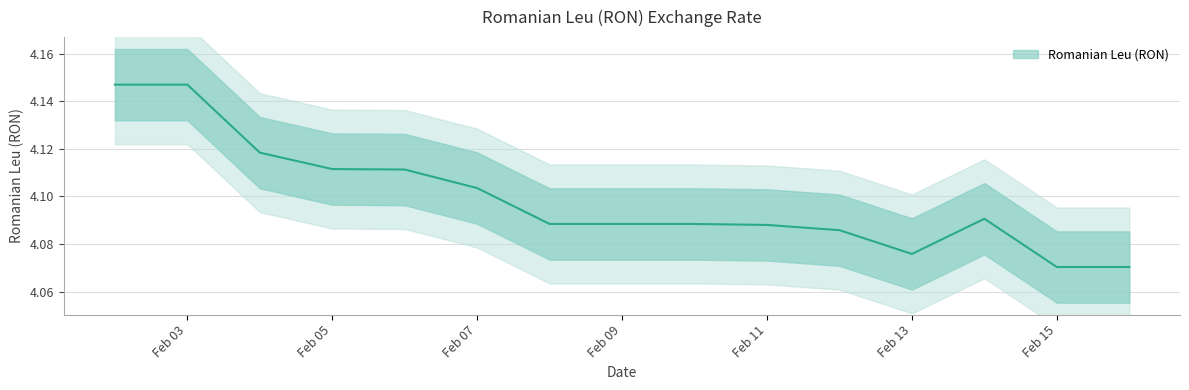

Rank the categories by value from lowest to highest.

2019-02-15, 2019-02-16, 2019-02-13, 2019-02-12, 2019-02-11, 2019-02-08, 2019-02-09, 2019-02-10, 2019-02-14, 2019-02-07, 2019-02-06, 2019-02-05, 2019-02-04, 2019-02-02, 2019-02-03